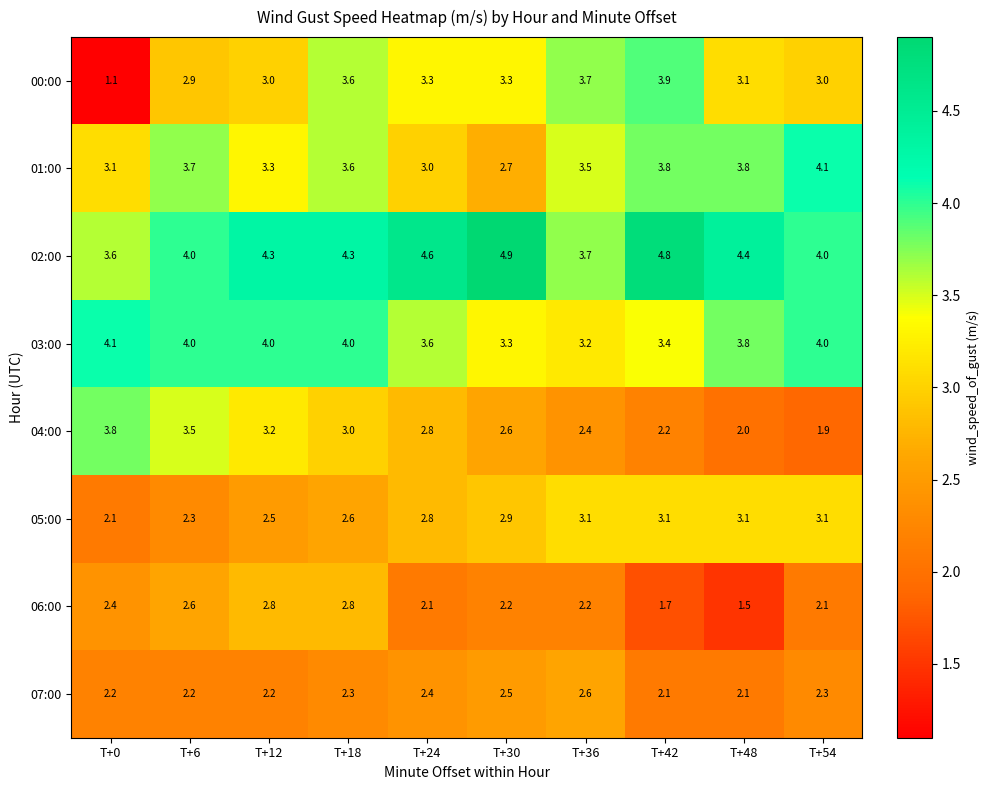

What is the difference between the maximum and minimum values in the 05:00 series?

1.0